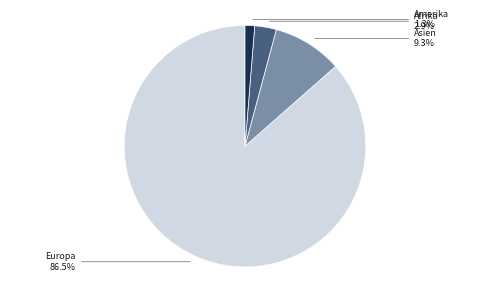

Does any single category account for the majority?

Yes